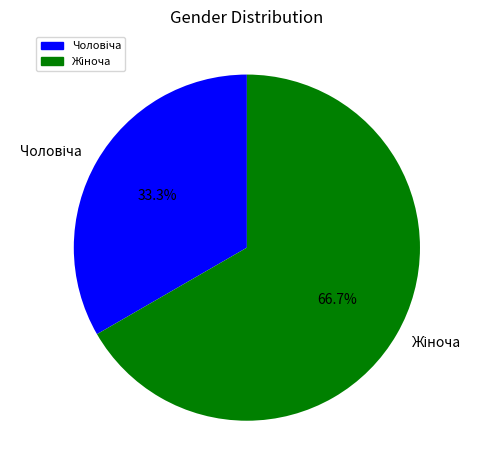

To the nearest percent, what is the difference between the largest and smallest slice percentages?

33%